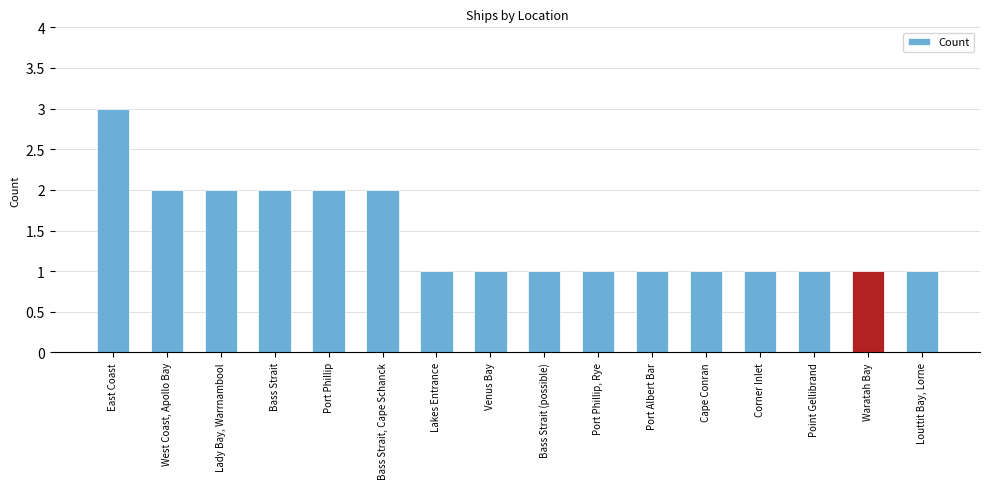

How many distinct data groups are displayed?

1